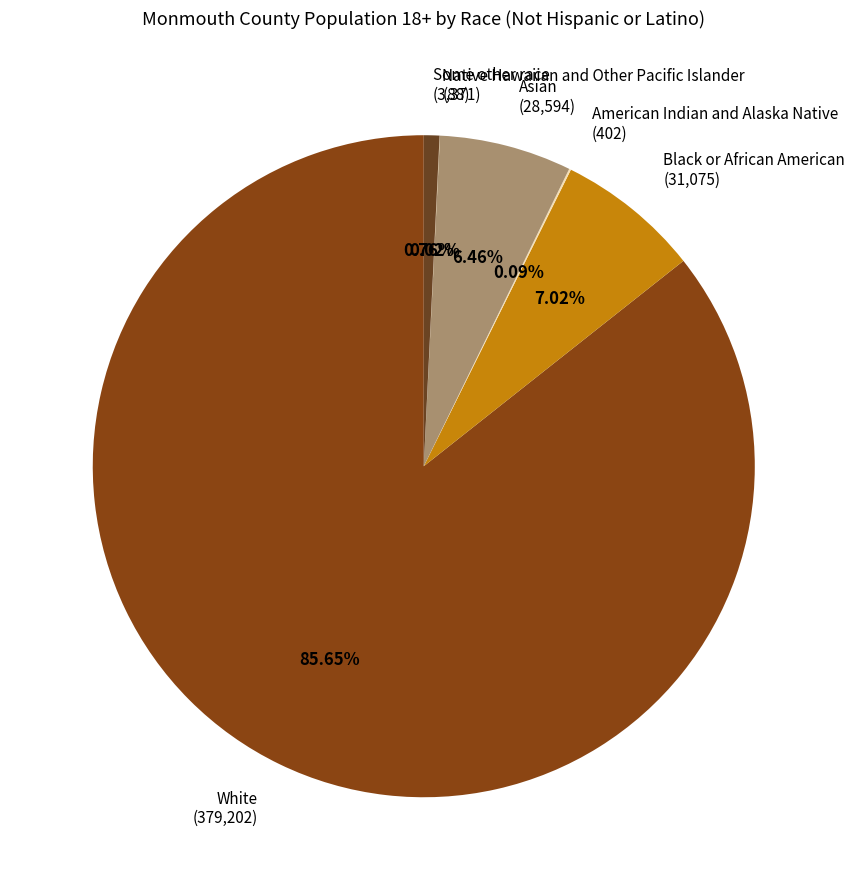

Do Asian (28,594) and Black or African American (31,075) together represent more than half of the pie?

No